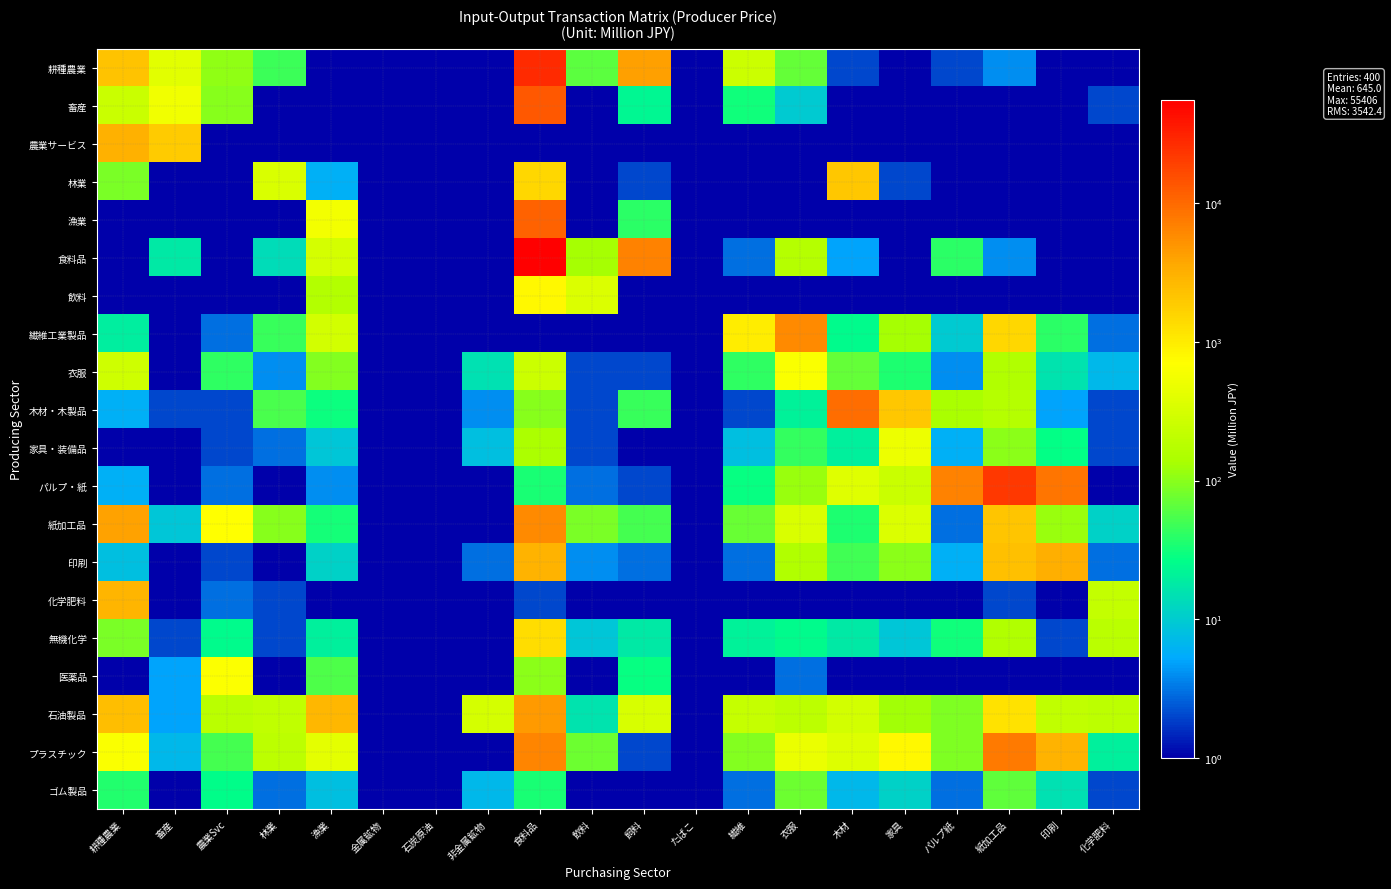

What is the difference between the highest and lowest values at 食料品?

55406